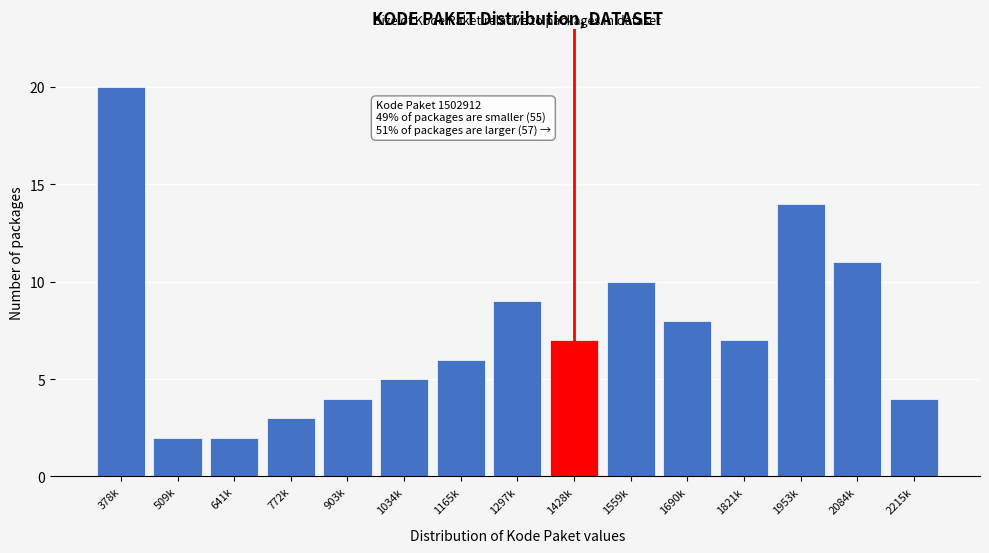

Reading left to right, transcribe all the data shown in this chart.

20	2	2	3	4	5	6	9	7	10	8	7	14	11	4